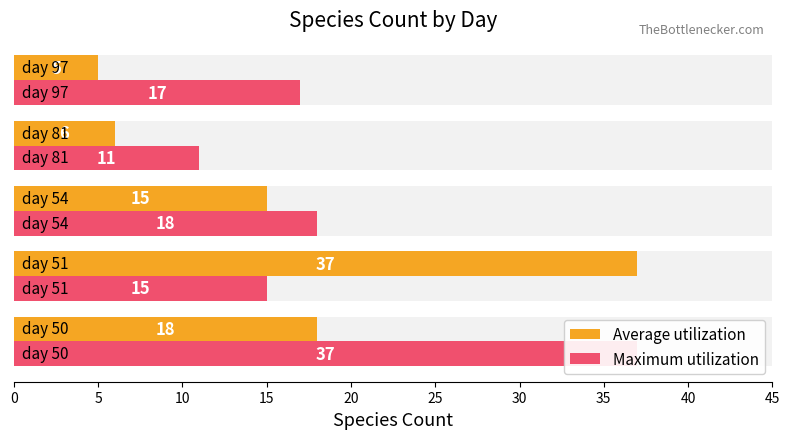

How many bars are there in each group?

2